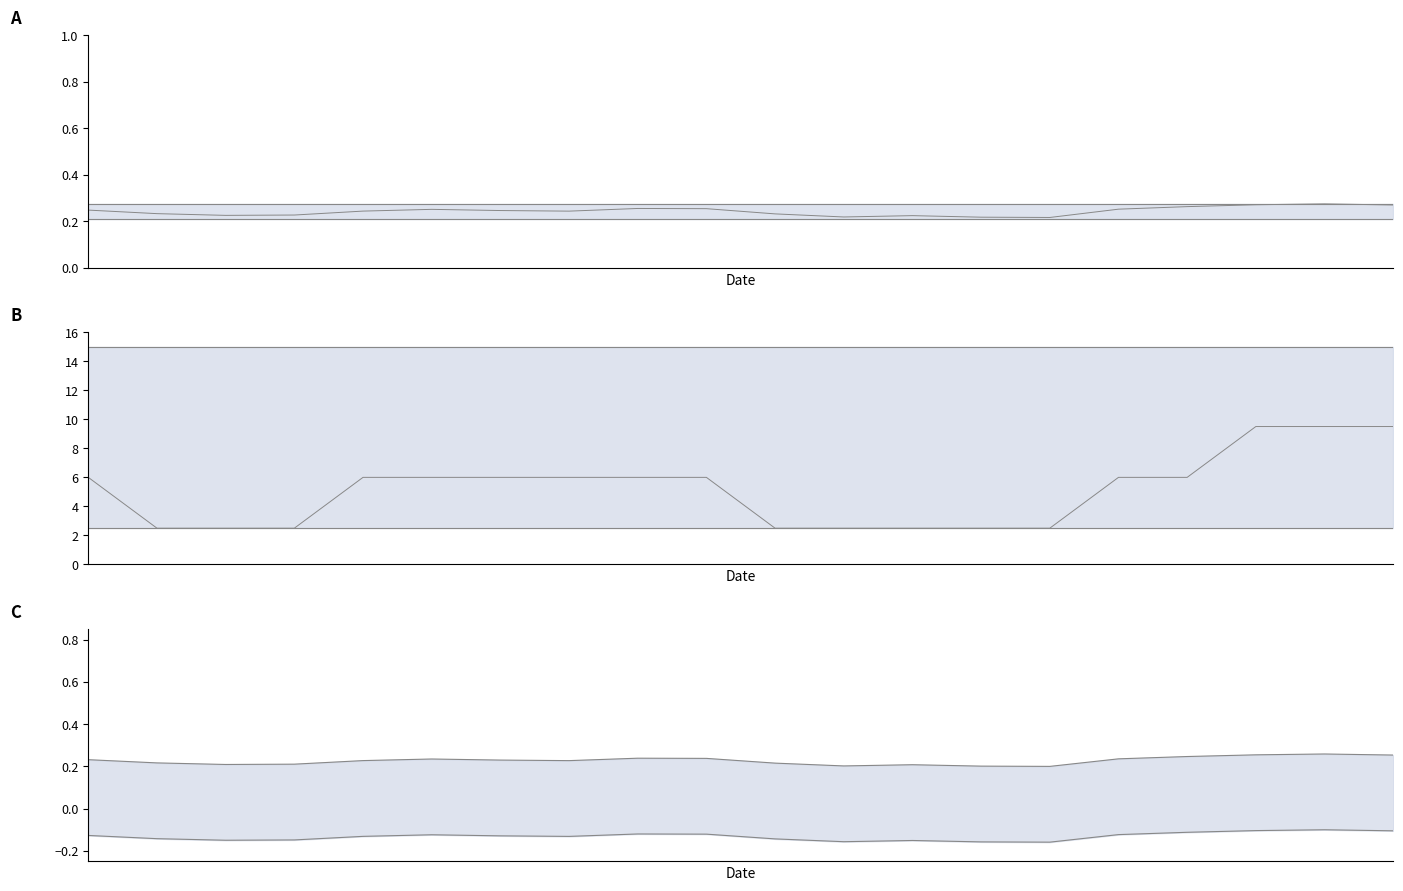

Reading left to right, extract all data points from this chart.

NDVI mean: 0.2	0.2	0.2	0.2	0.2	0.3	0.2	0.2	0.3	0.3	0.2	0.2	0.2	0.2	0.2	0.3	0.3	0.3	0.3	0.3
Zone trend: 6.0	2.5	2.5	2.5	6.0	6.0	6.0	6.0	6.0	6.0	2.5	2.5	2.5	2.5	2.5	6.0	6.0	9.5	9.5	9.5